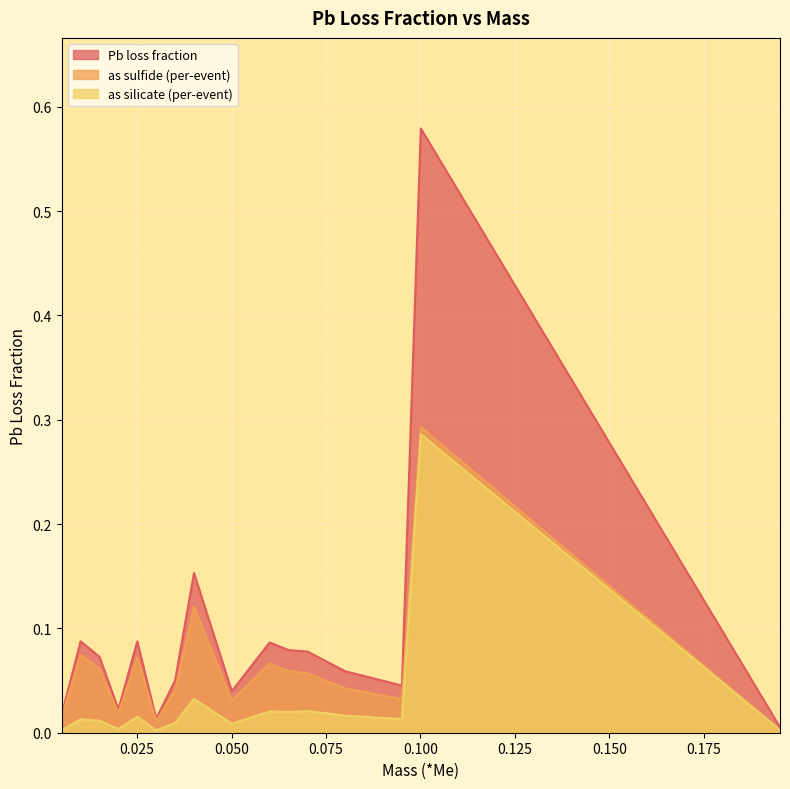

List the series in order of their peak value, lowest first.

as silicate (per-event), as sulfide (per-event), Pb loss fraction